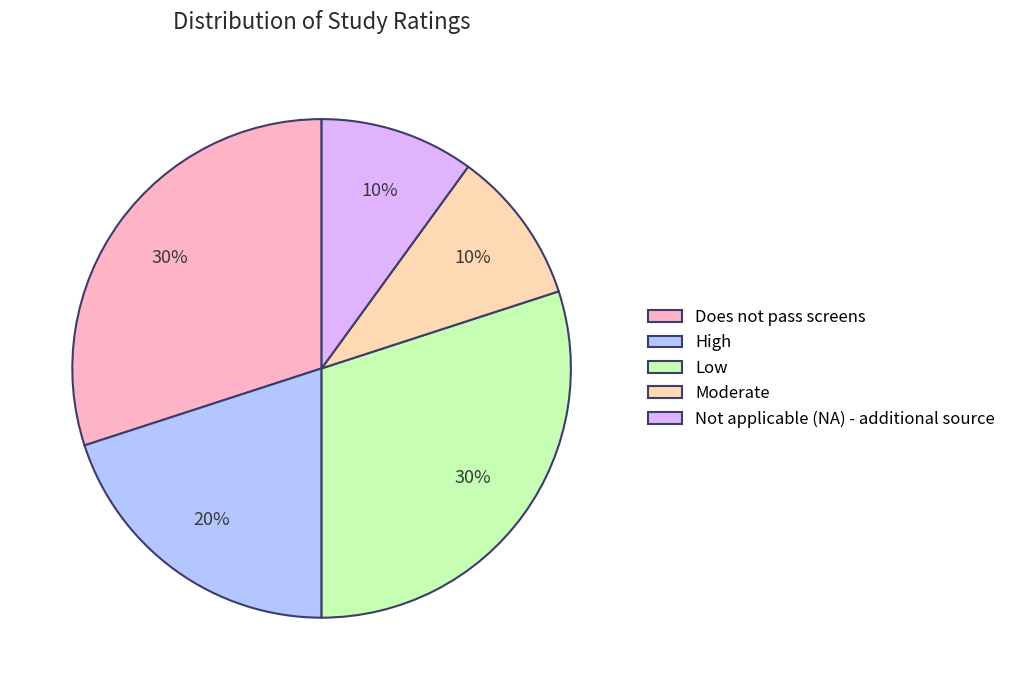

Is there a majority slice in this chart?

No